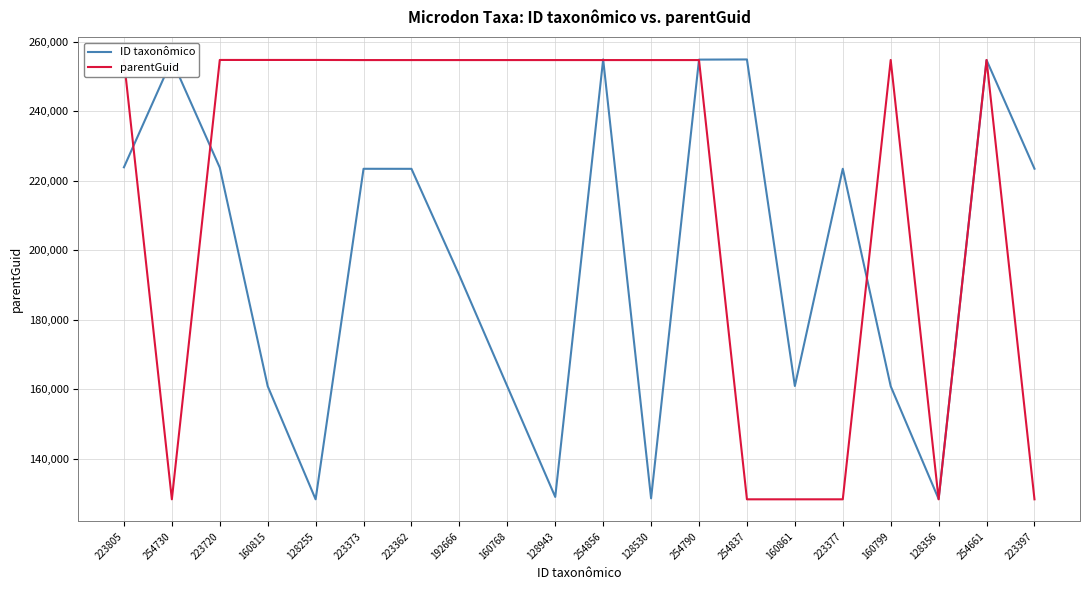

True or false: ID taxonômico has a value of 223362 at 223362.

True